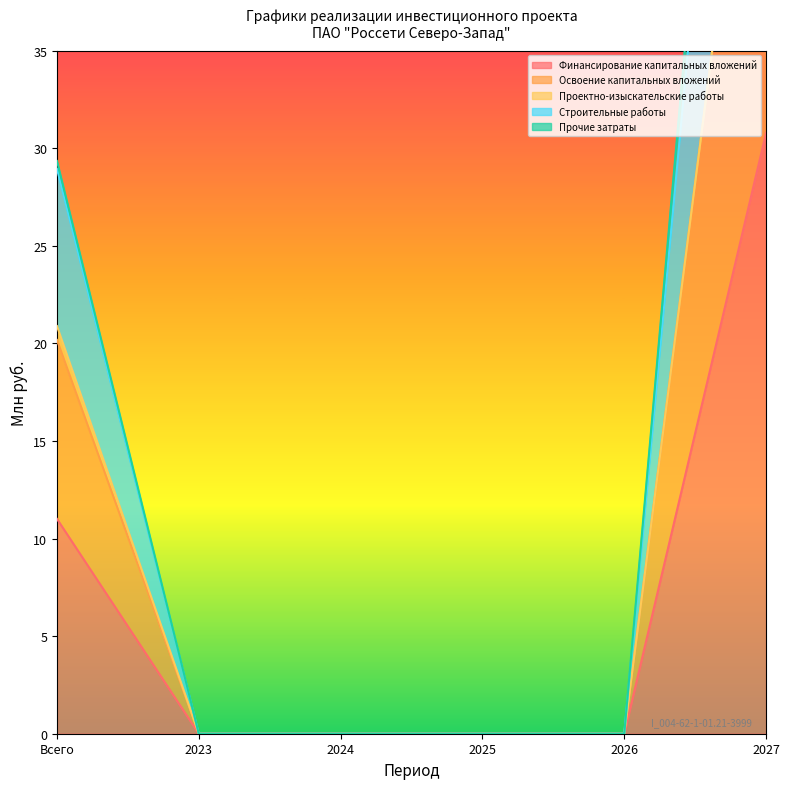

What value does the Финансирование капитальных вложений series have at Всего?

11.0